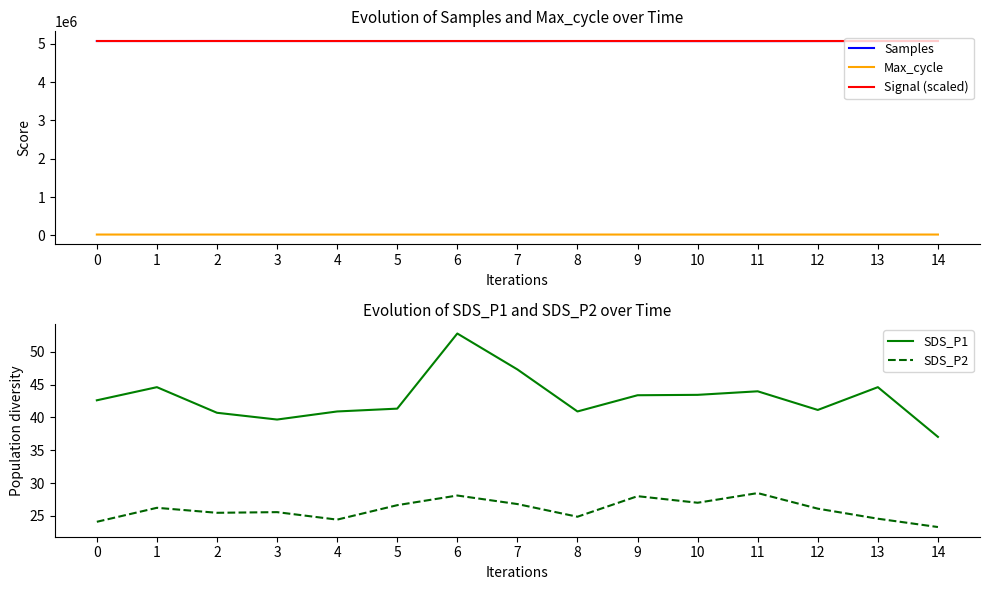

How many values in the Max_cycle series are below 20471?

7